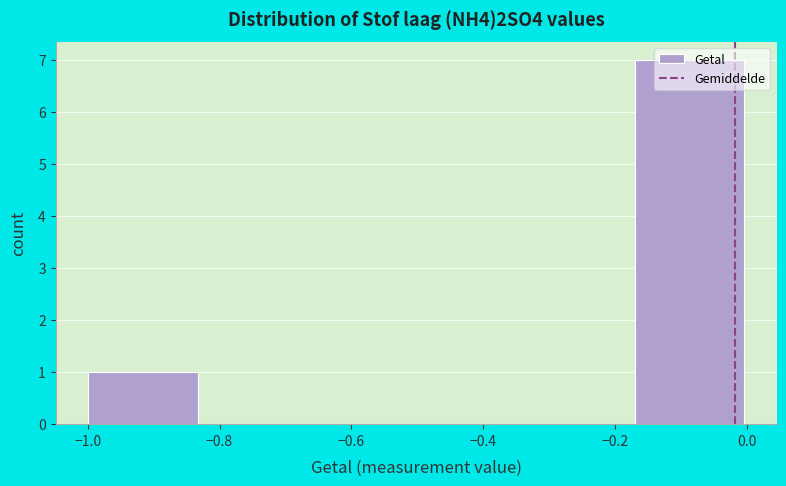

Which range on the x-axis has the tallest bar?

-0.18 to 0.00